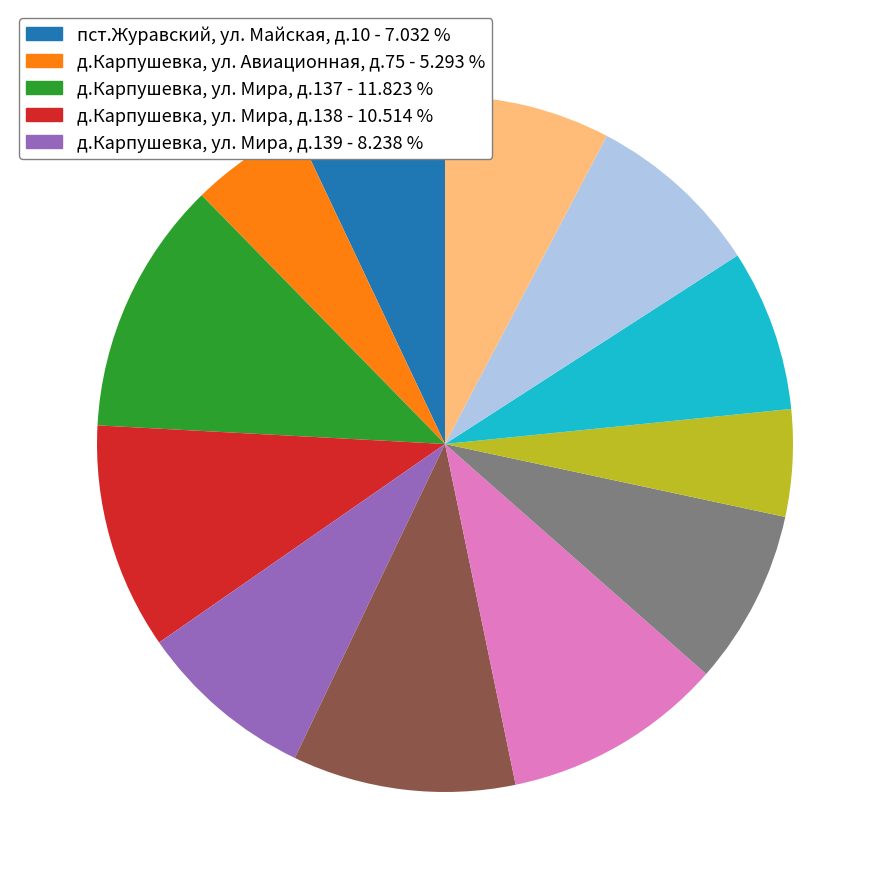

Is there any slice that represents more than half of the pie?

No